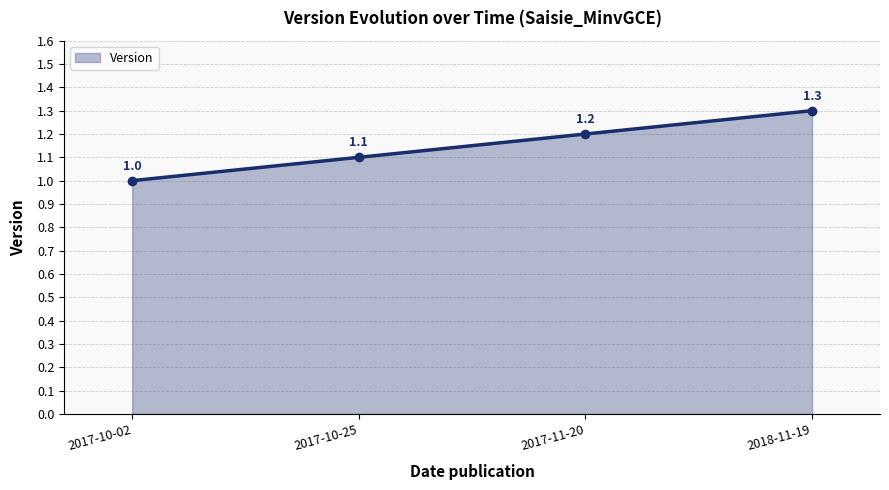

Reading right to left, what are all the values shown in this chart?

1.3	1.2	1.1	1.0